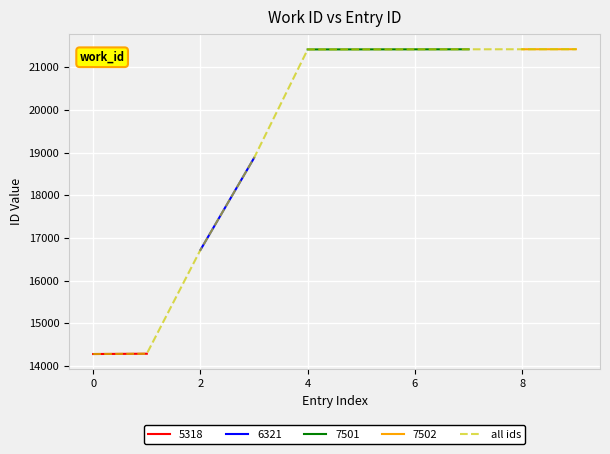

How many values exceed 21416?

4